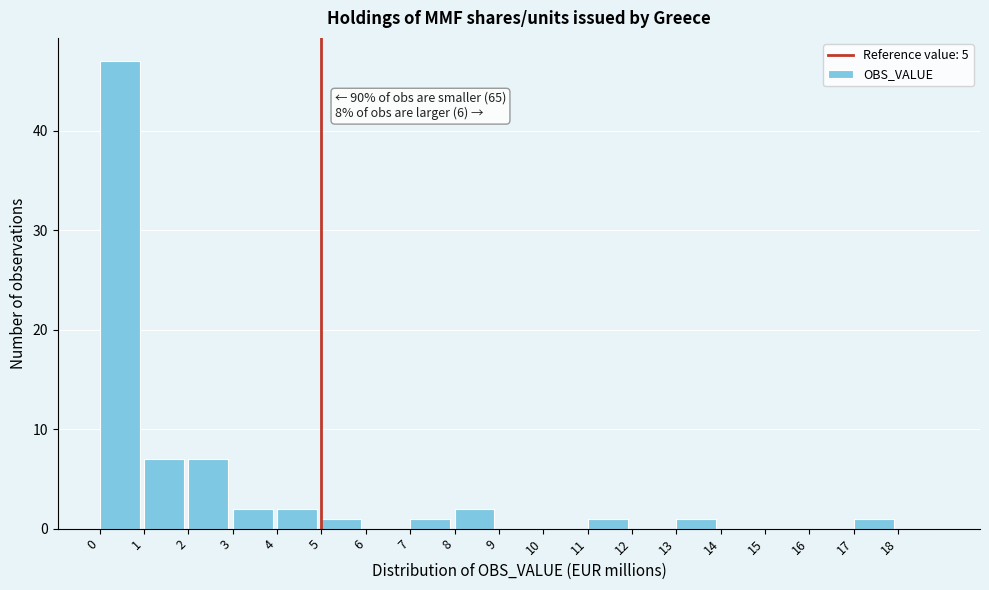

Which range on the x-axis has the tallest bar?

0 to 1